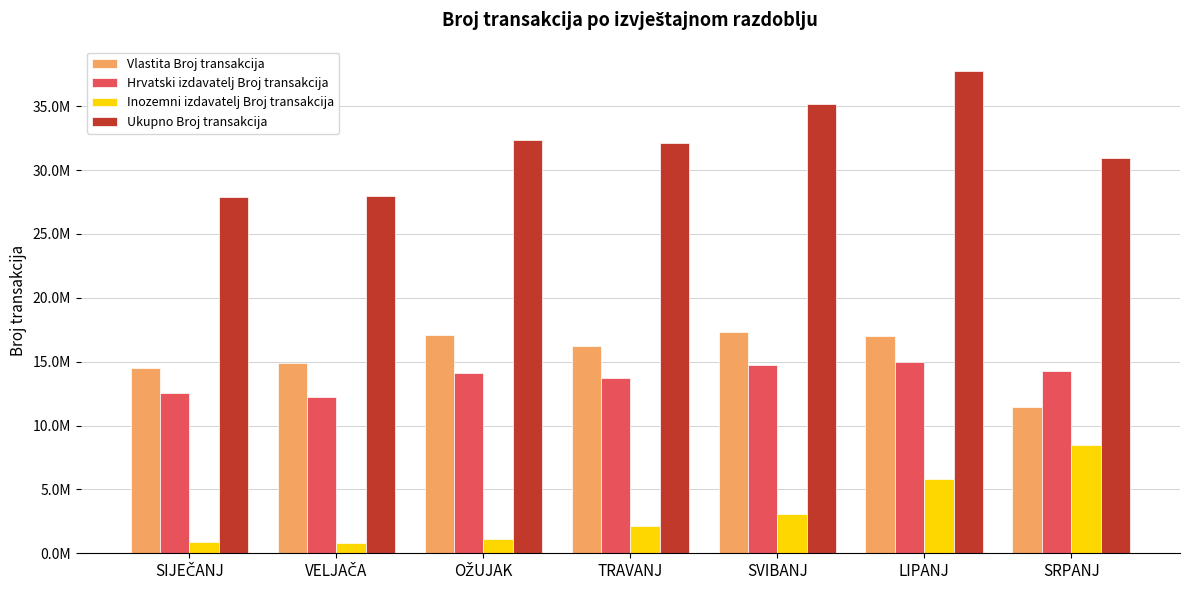

The value of Hrvatski izdavatelj Broj transakcija at SVIBANJ is 8149834. True or false?

False